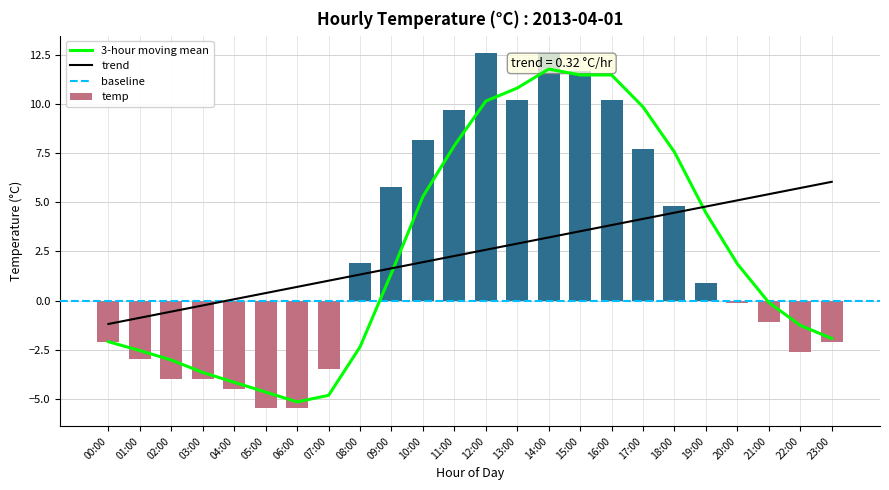

The value at 22:00 is -2.6. True or false?

True